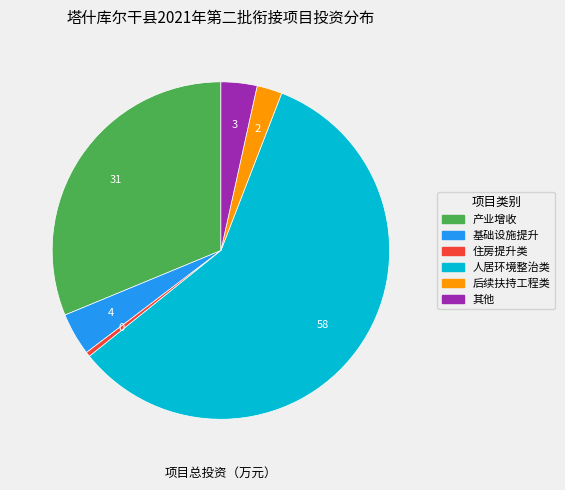

Rank the categories by value from lowest to highest.

住房提升类, 后续扶持工程类, 其他, 基础设施提升, 产业增收, 人居环境整治类